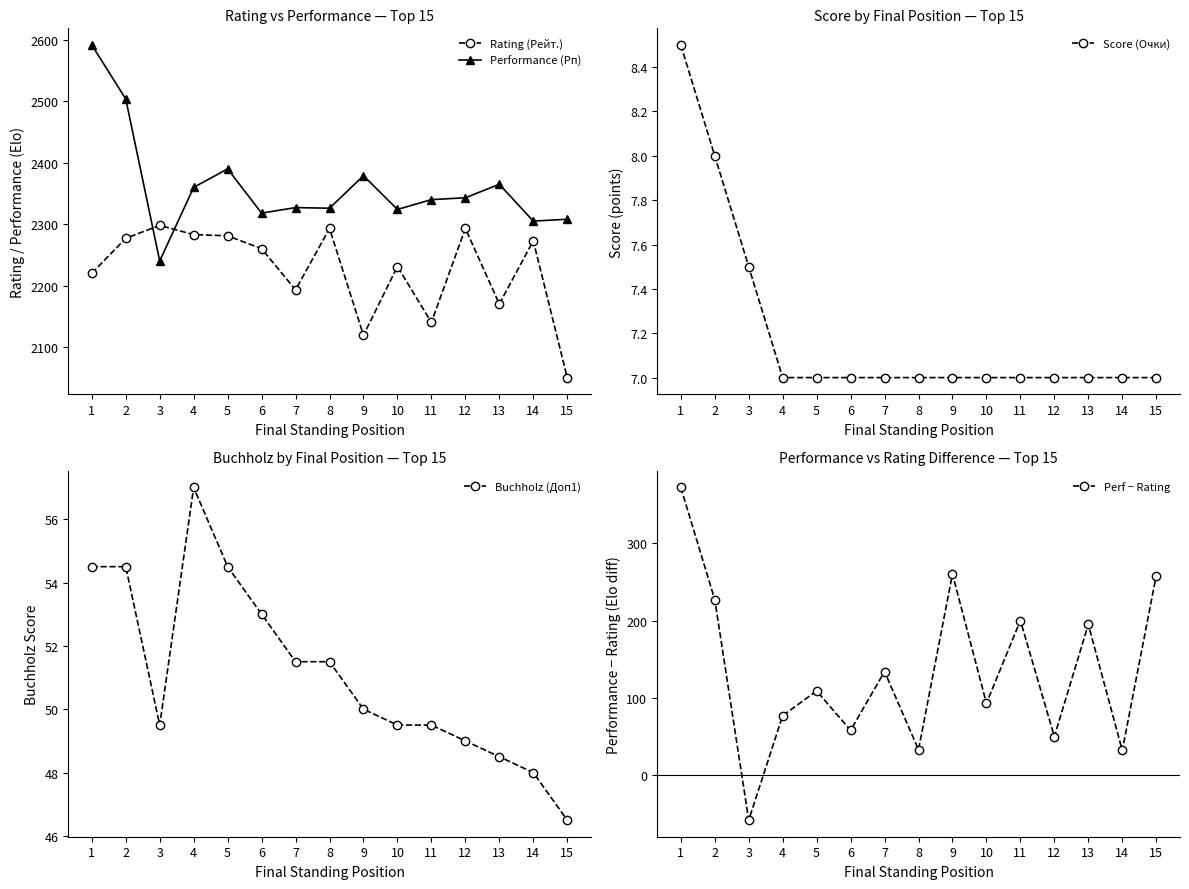

What is the average value of the Performance (Рп) series?

2361